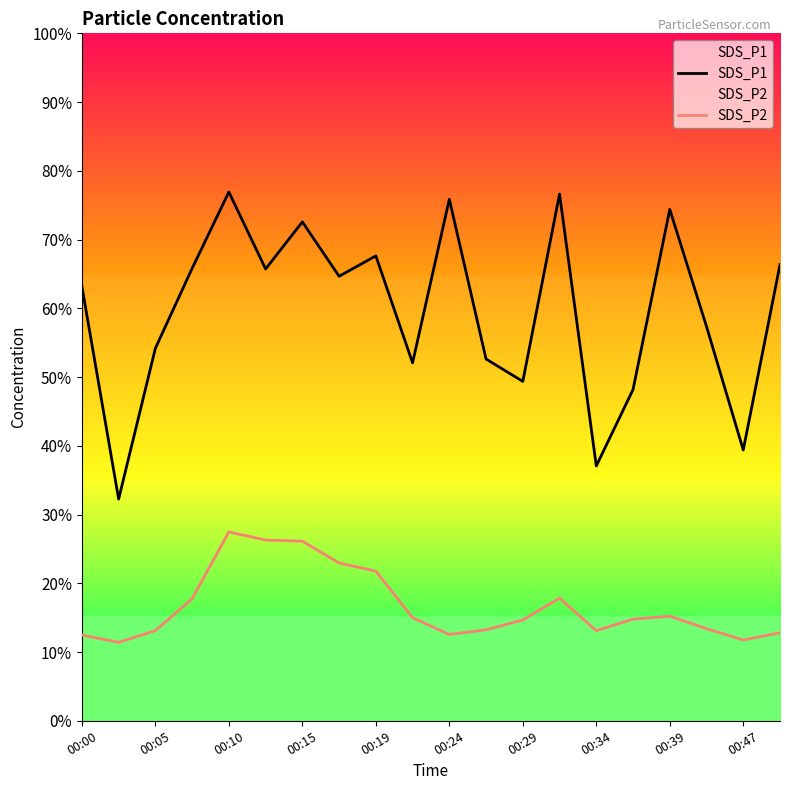

In SDS_P1, how many points are higher than both neighbors (excluding endpoints)?

6